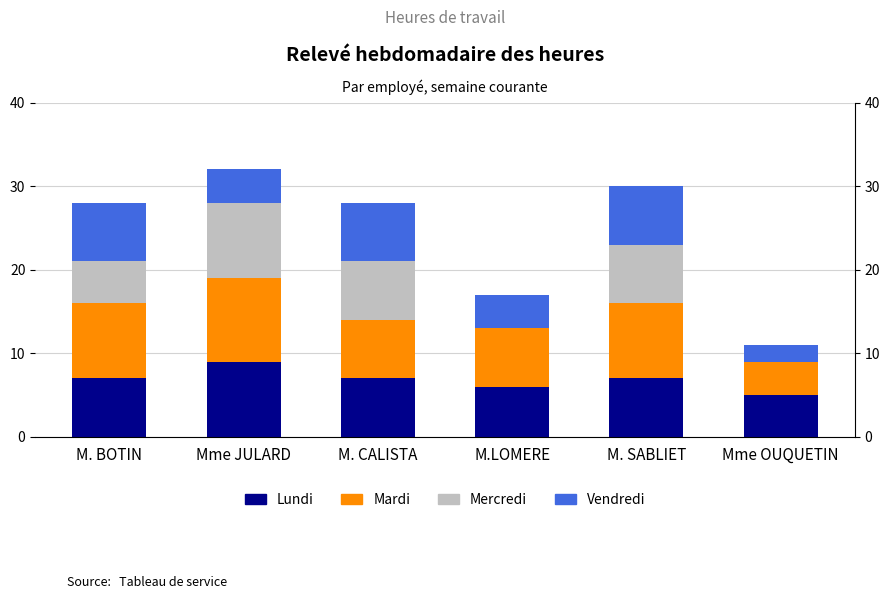

What is the average value of the Vendredi series?

5